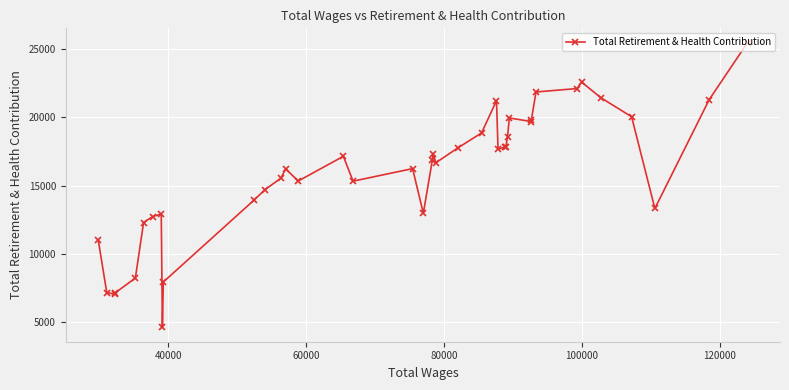

What is the value of the 13th point from the left?

15553